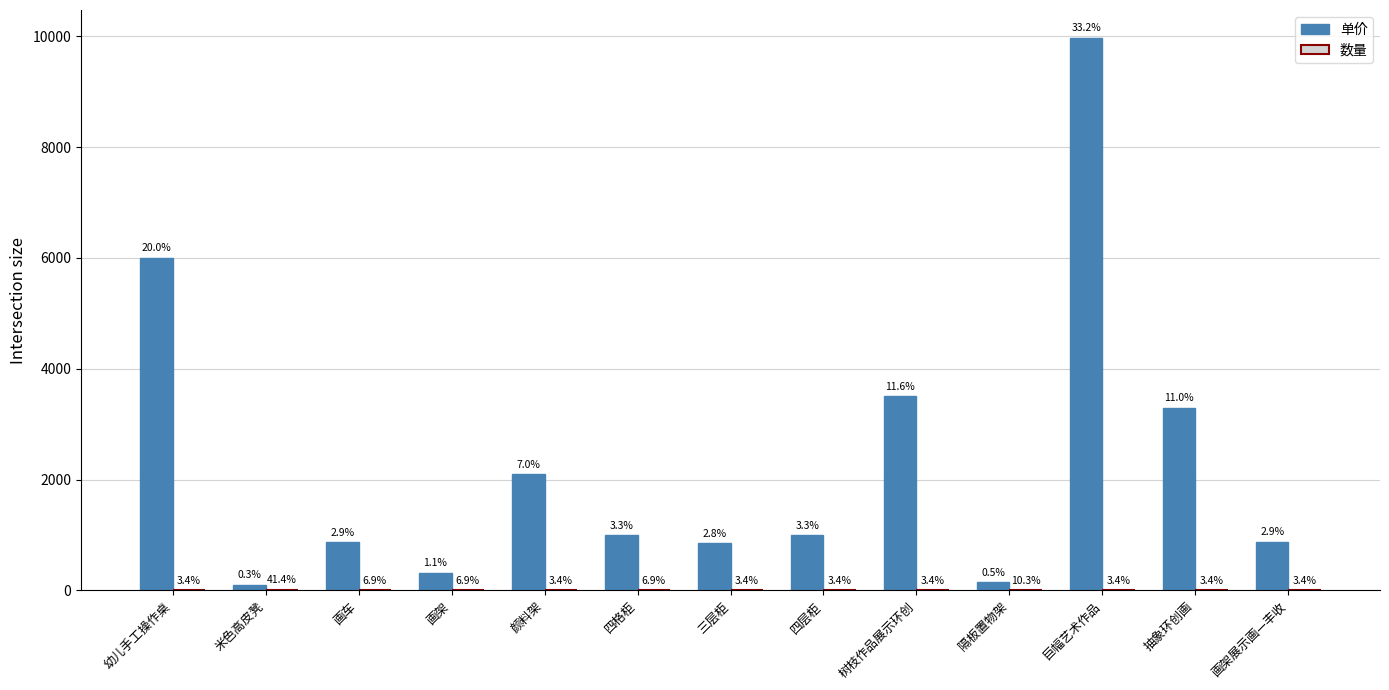

Are the bars grouped side by side (vs. stacked)?

Yes